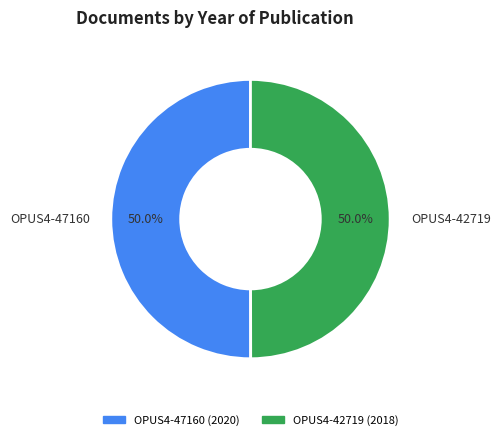

Approximately how many times larger is the value at OPUS4-42719 compared to OPUS4-47160?

1.0